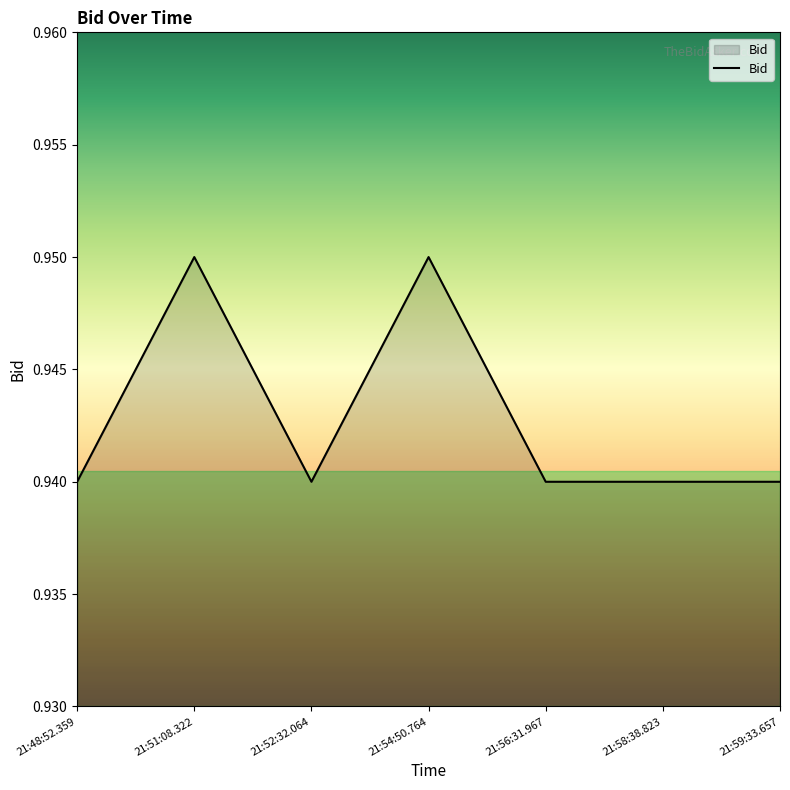

Where is the first local minimum?

21:52:32.064